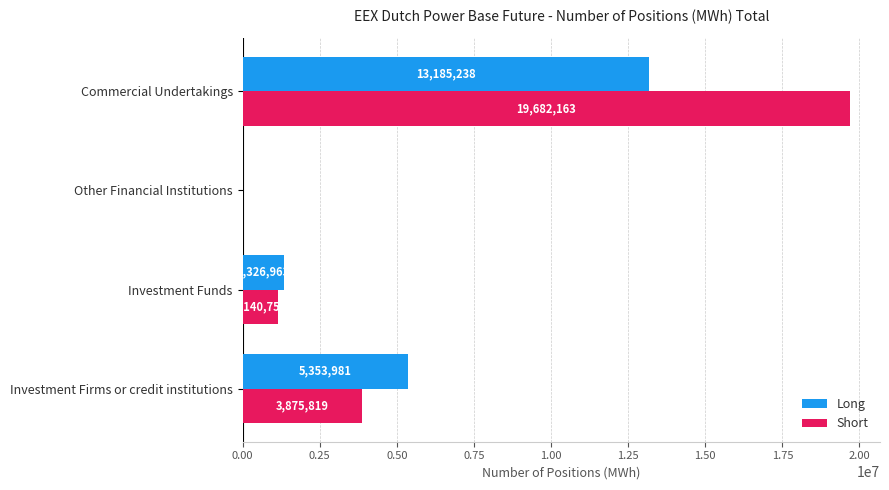

At which category is the sum across all series the highest?

Commercial Undertakings